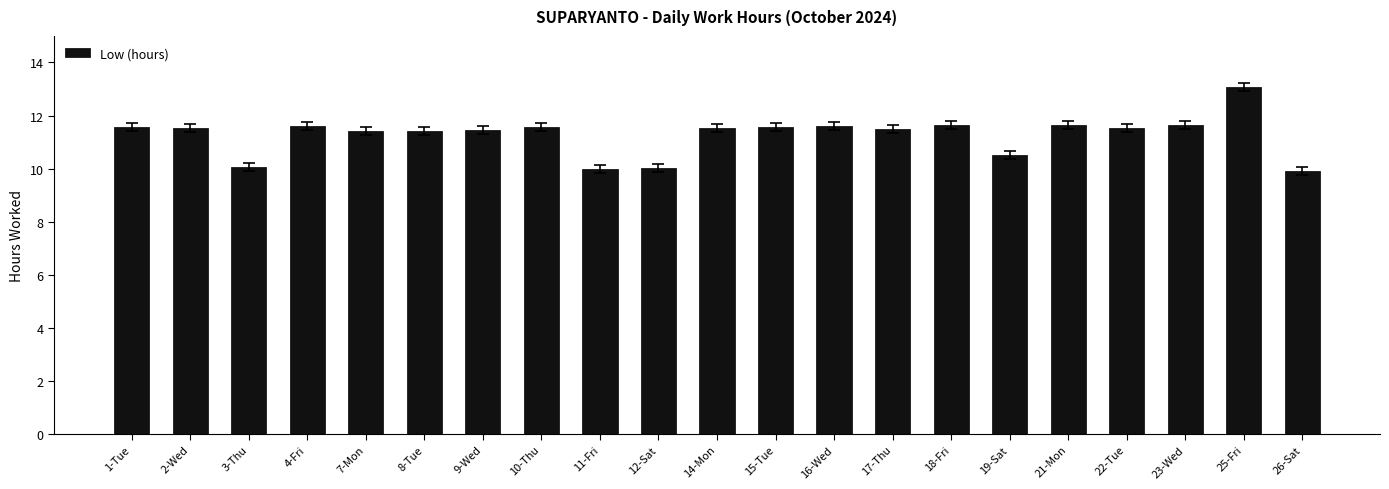

What is the change in value from 2-Wed to 21-Mon?

+0.1